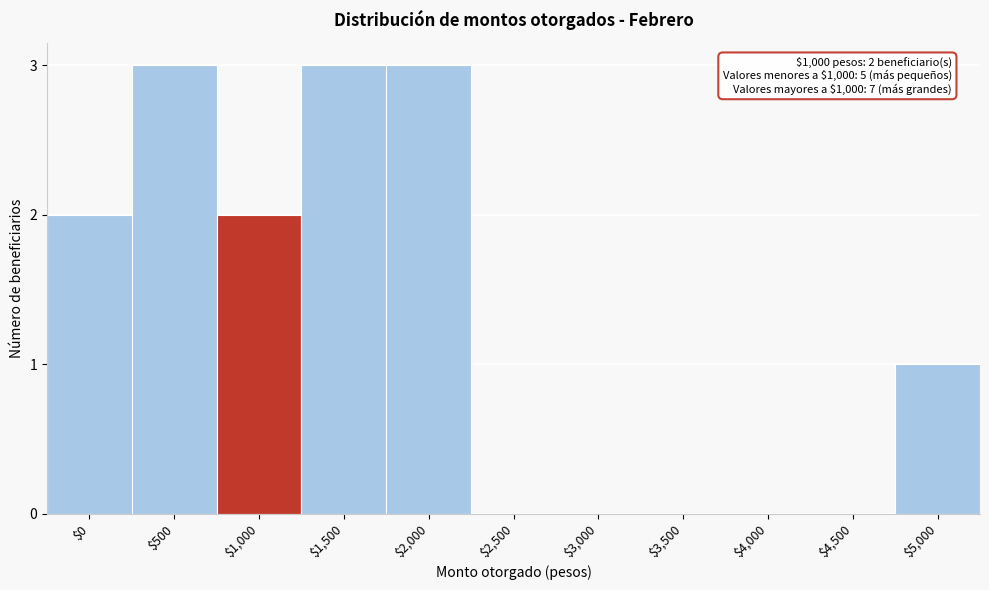

What is the greatest value displayed?

3